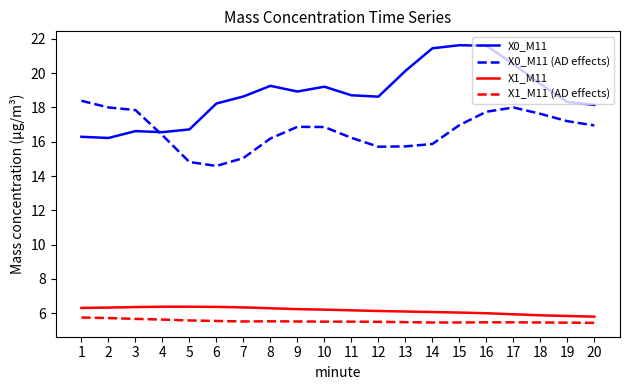

Count the number of categories in the chart.

20